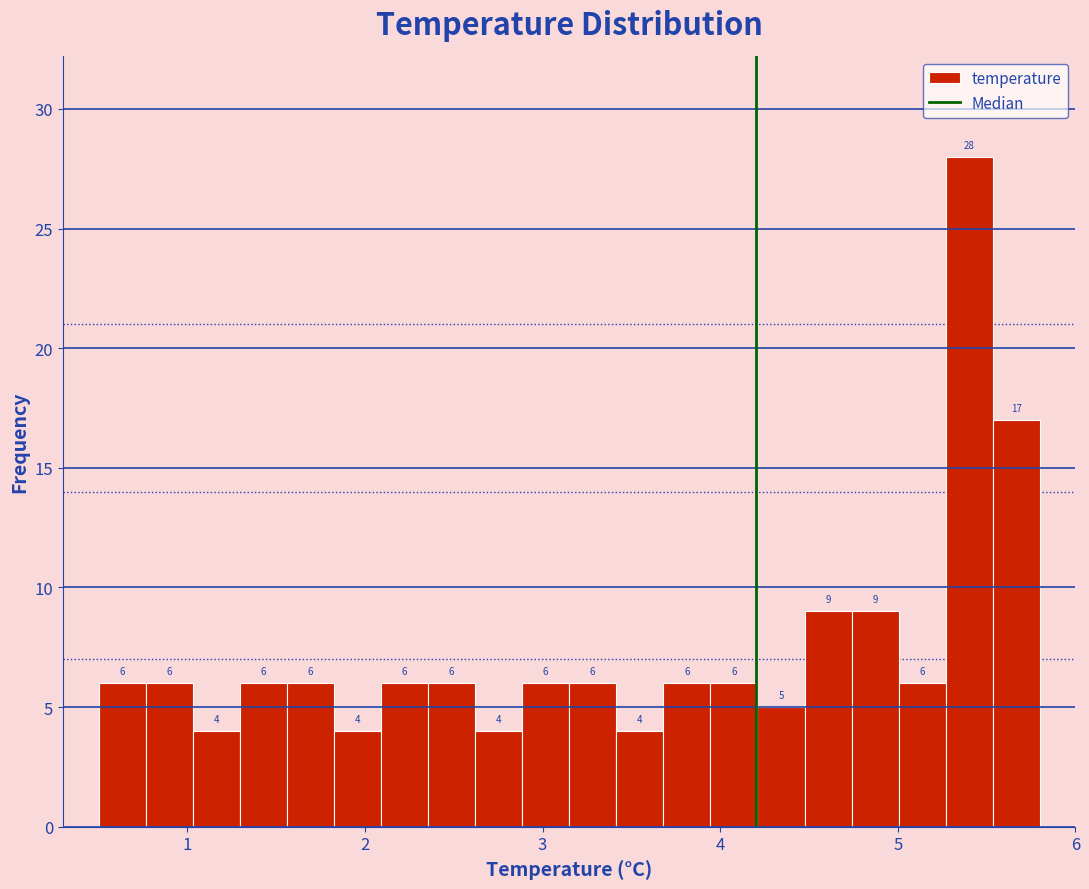

Read against the x-axis, roughly where is the centre of the tallest bar?

5.4